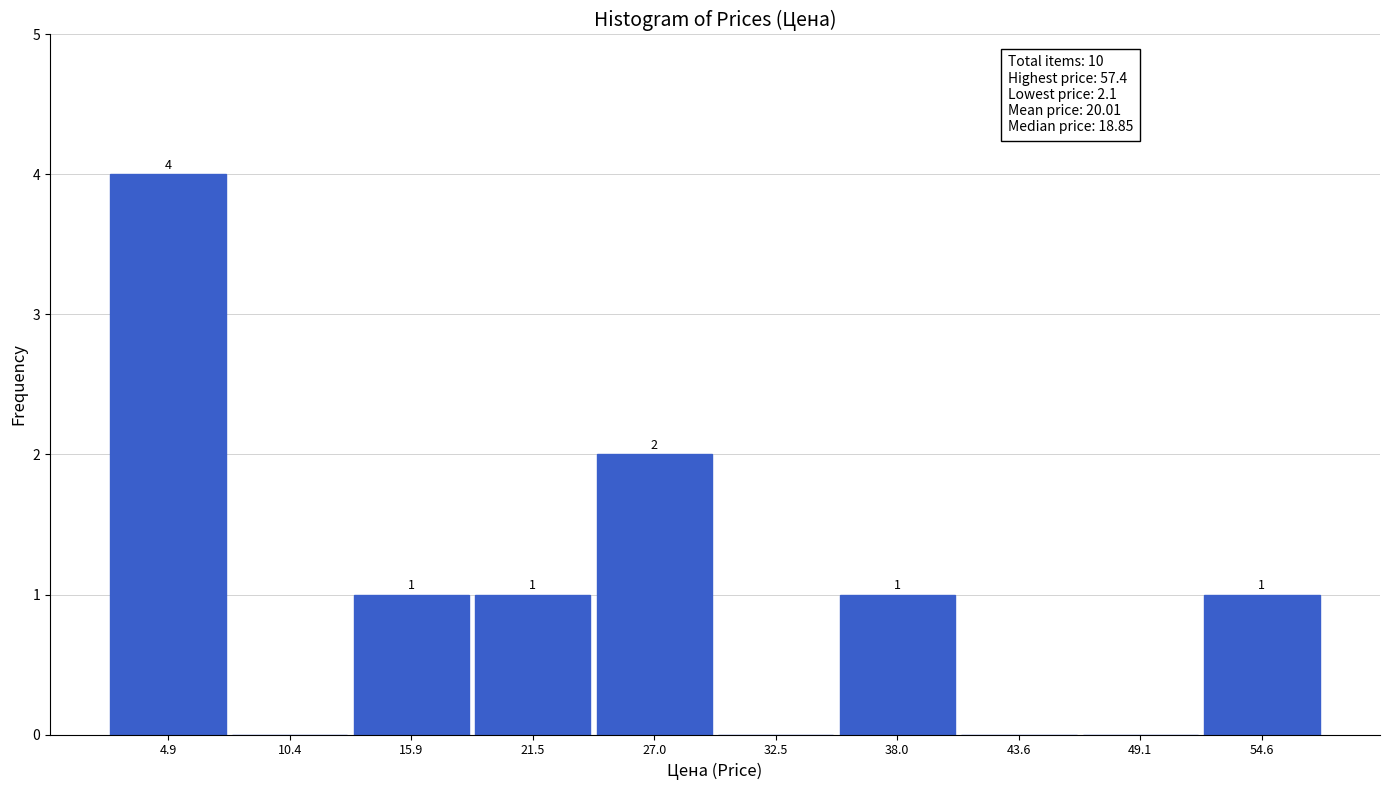

Over which range of the x-axis is the bar tallest?

2 to 8